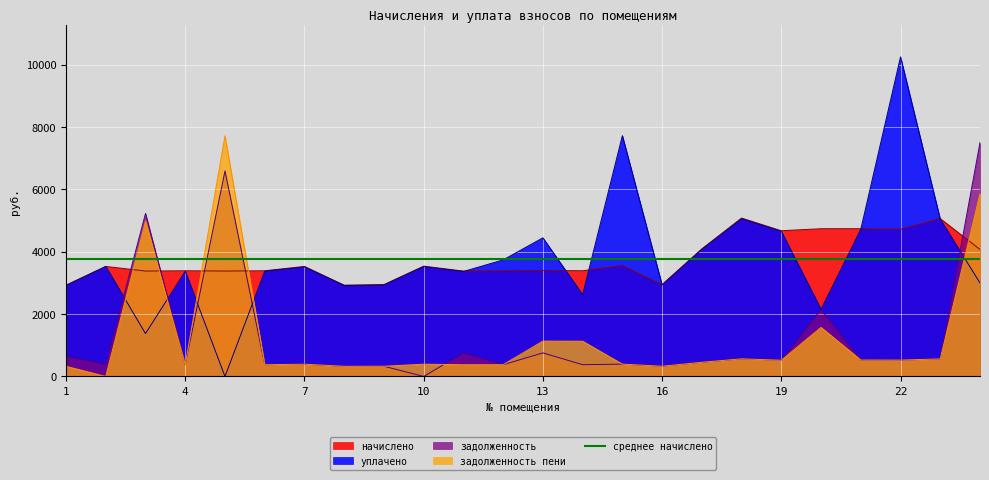

In задолженность пени, how many points are higher than both neighbors (excluding endpoints)?

7